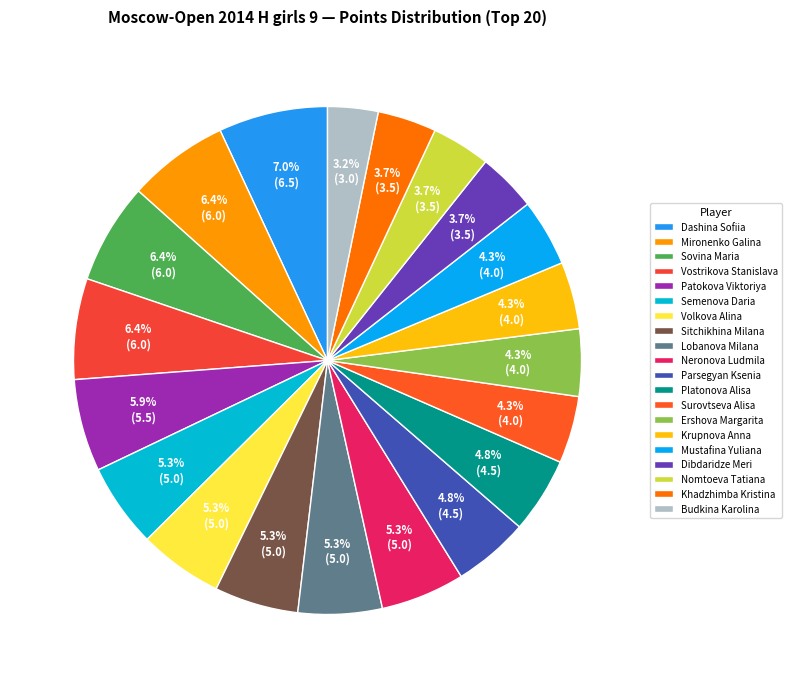

To the nearest percent, what portion does Budkina Karolina represent?

3%